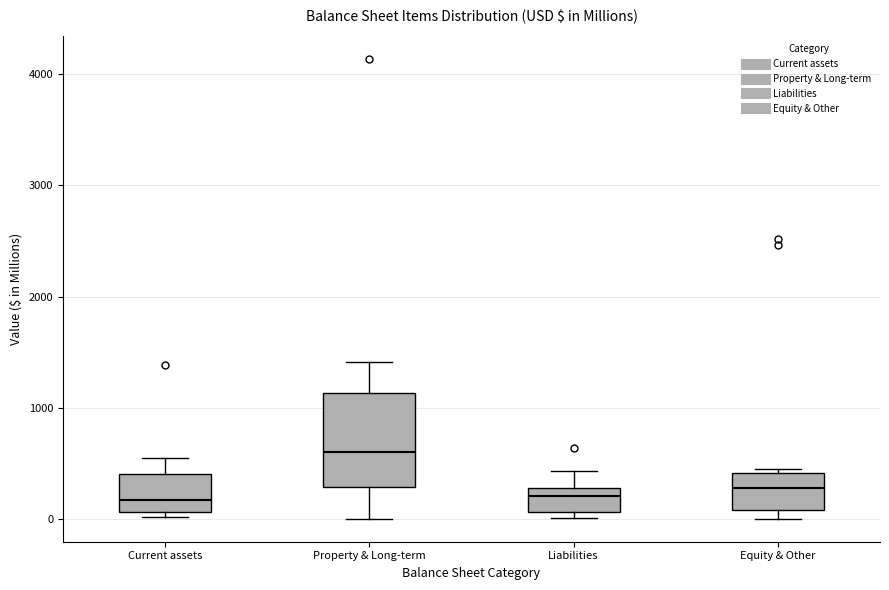

Which box is the tallest, from its lower edge to its upper edge?

Property & Long-term